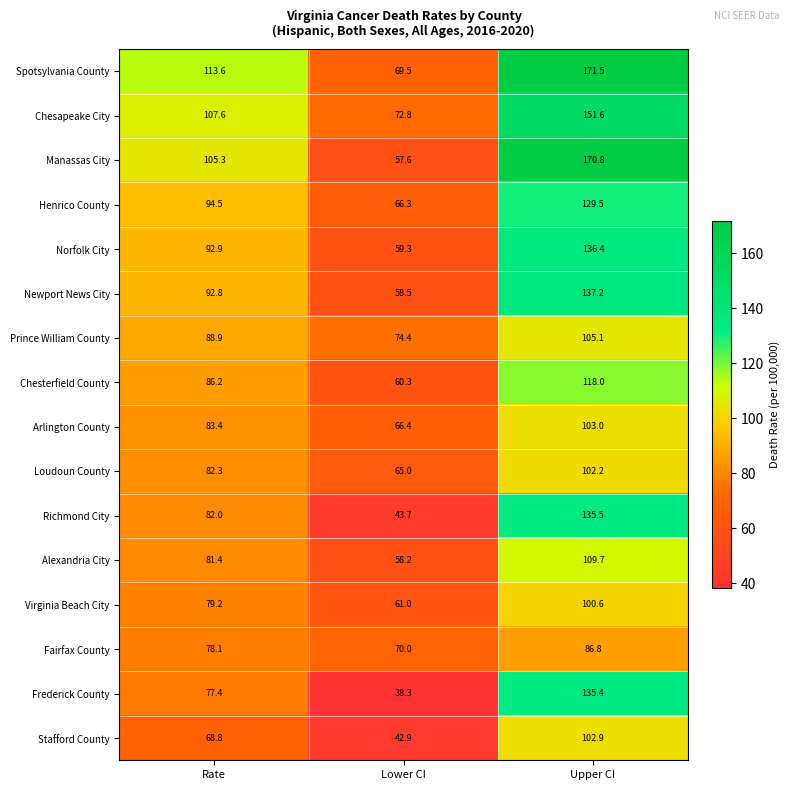

True or false: Virginia Beach City has a value of 61.0 at Lower CI.

True